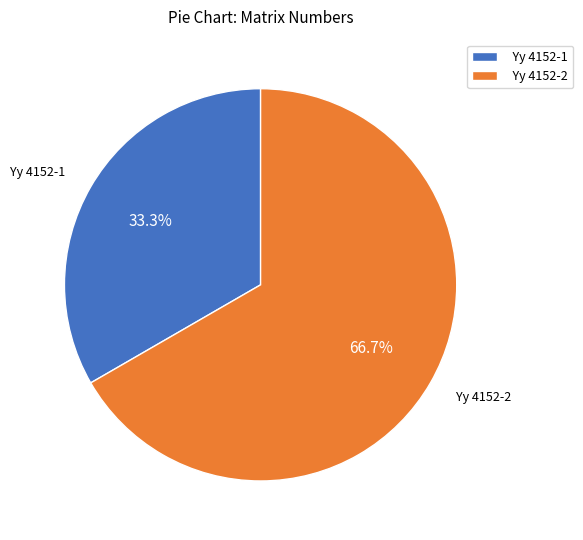

Is there a majority slice in this chart?

Yes